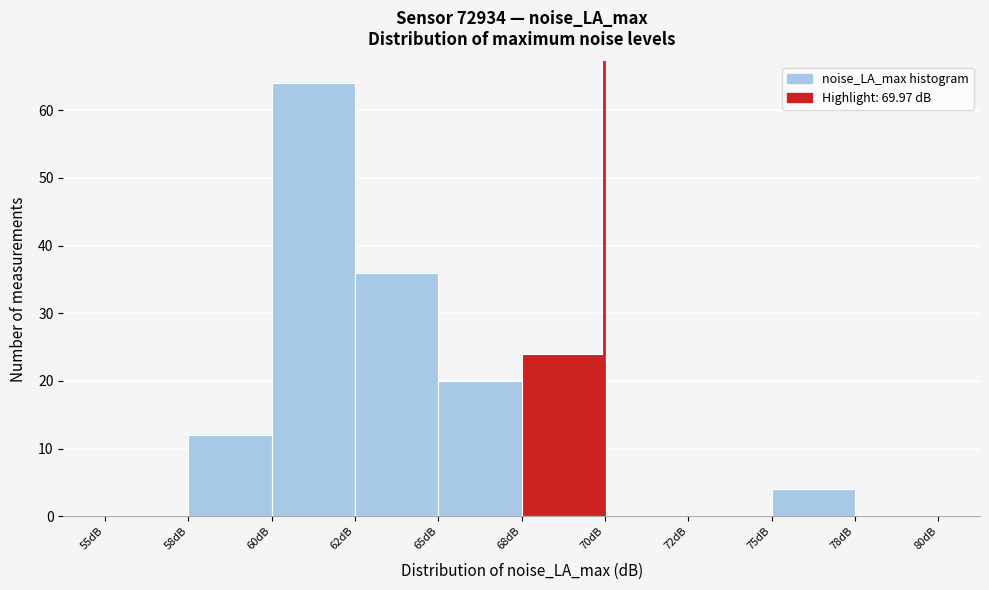

Reading left to right, extract all data points from this chart.

55dB=0	58dB=12	60dB=64	62dB=36	65dB=20	68dB=24	70dB=0	72dB=0	75dB=4	78dB=0